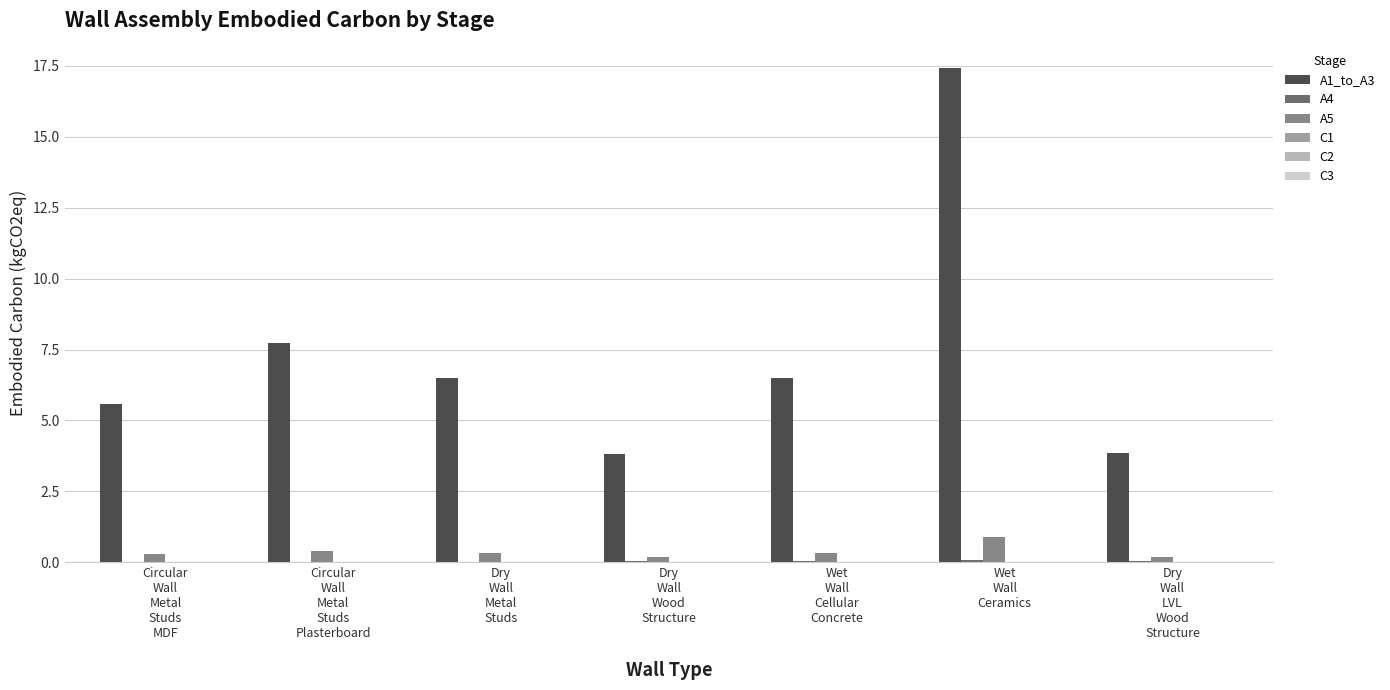

How many series are shown in this chart?

6